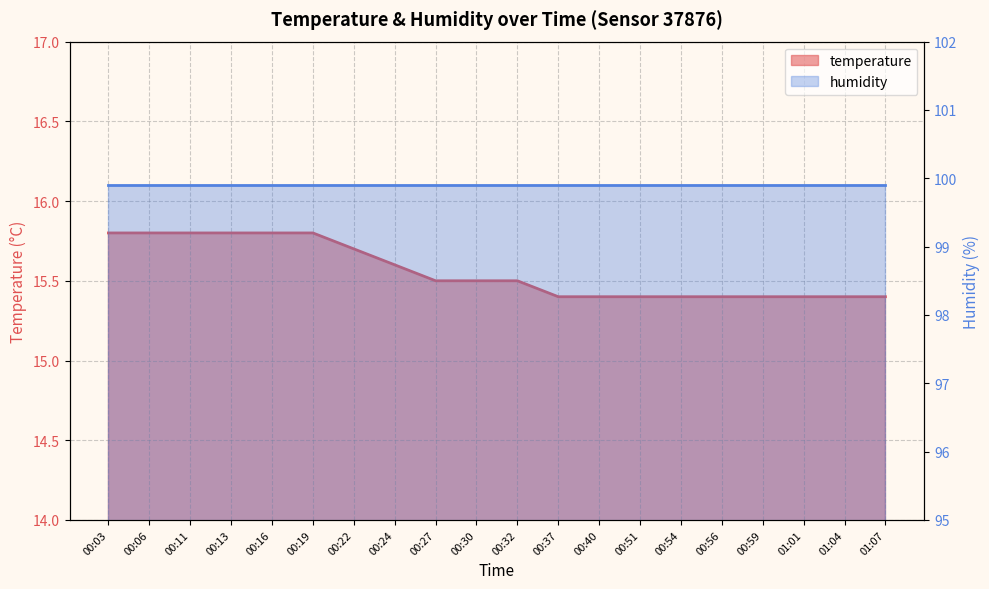

Reading left to right, list all the values displayed in this chart.

15.8	15.8	15.8	15.8	15.8	15.8	15.7	15.6	15.5	15.5	15.5	15.4	15.4	15.4	15.4	15.4	15.4	15.4	15.4	15.4